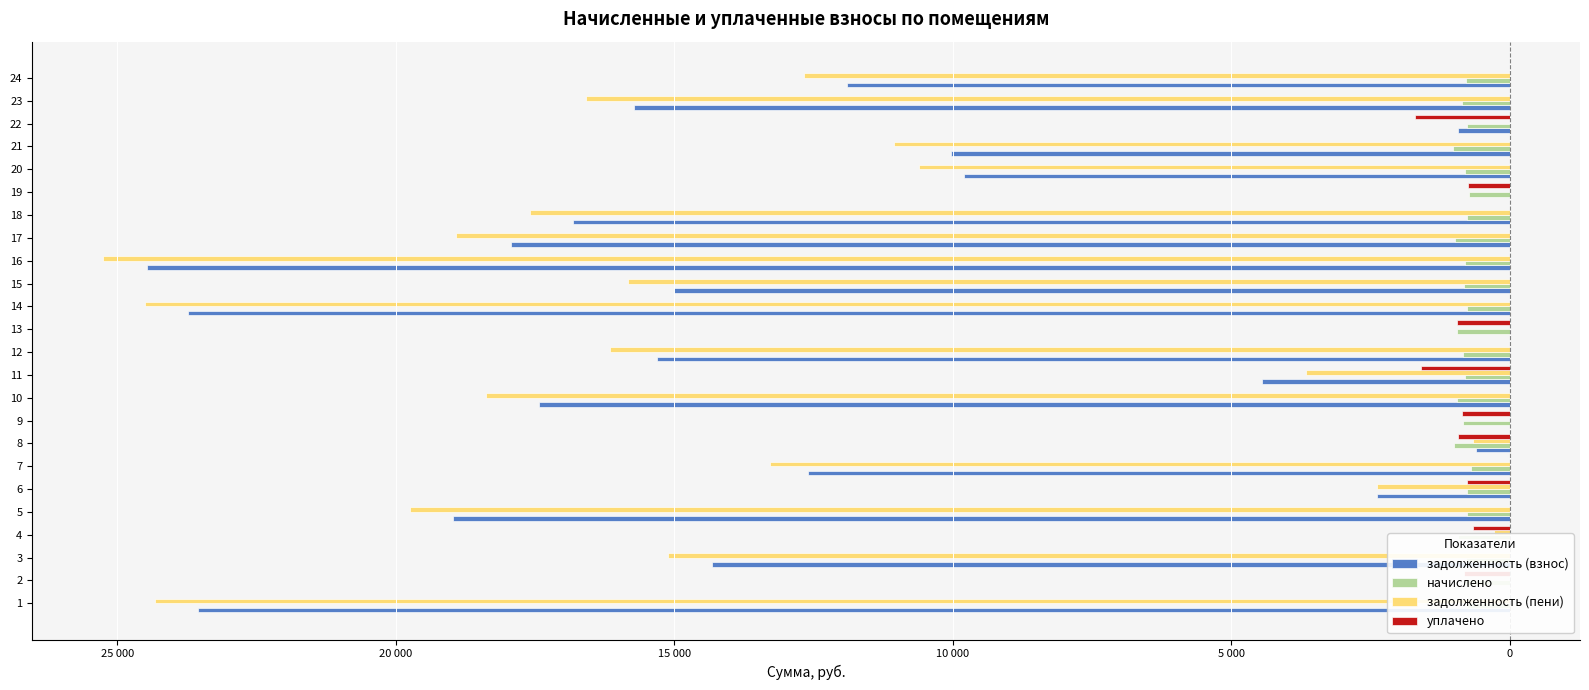

What is the average value of the уплачено series?

-375.6